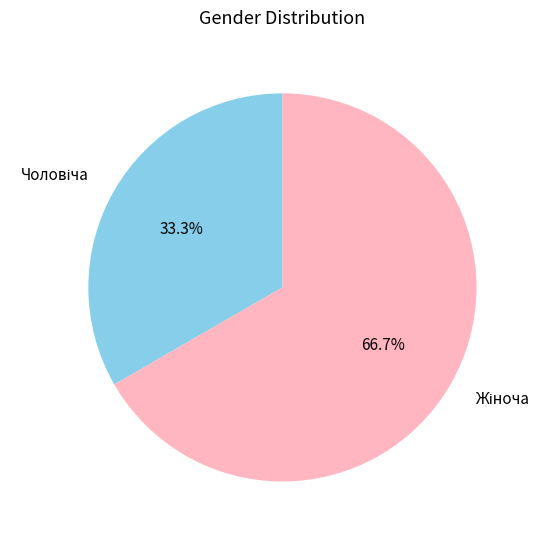

Does any single category account for the majority?

Yes